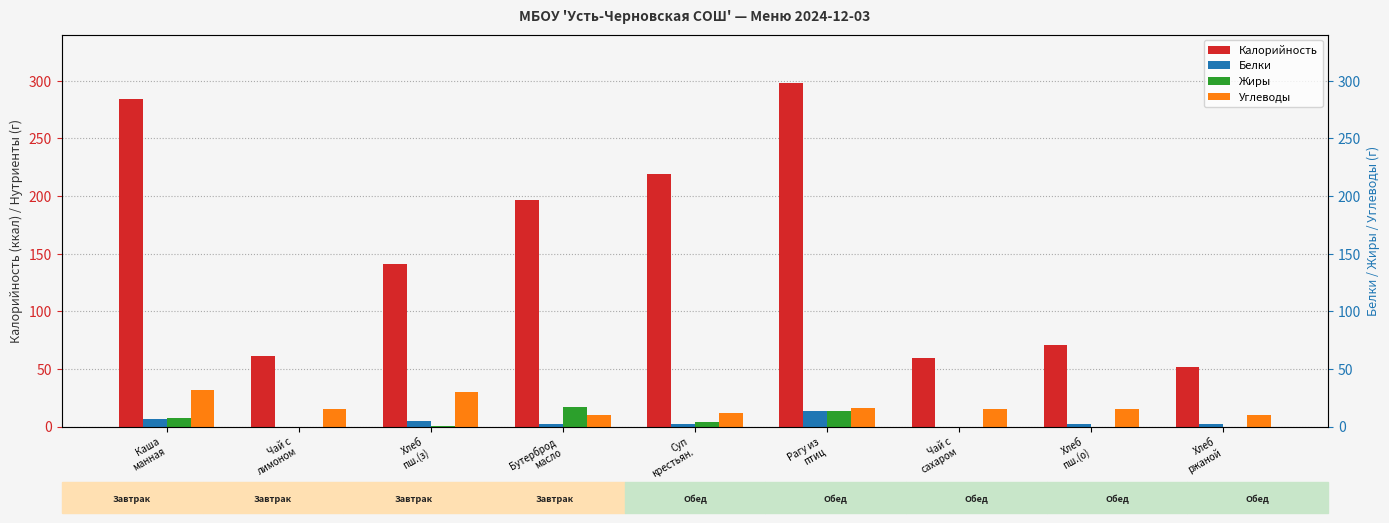

True or false: Белки has a value of -6 at Чай с
сахаром.

False